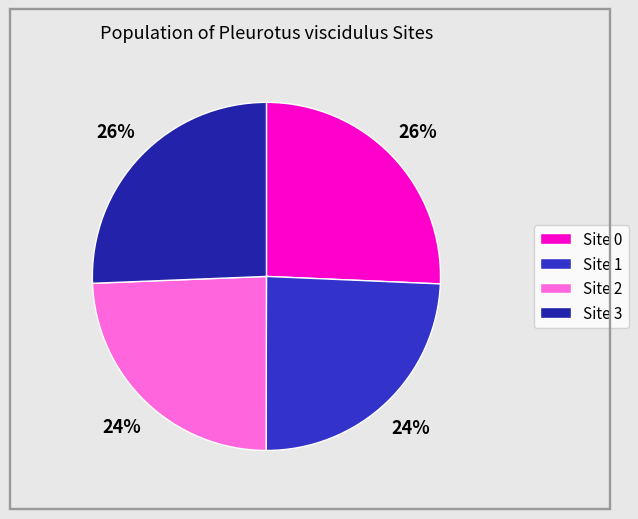

Is it true that Site 0 is 35% of the pie?

False